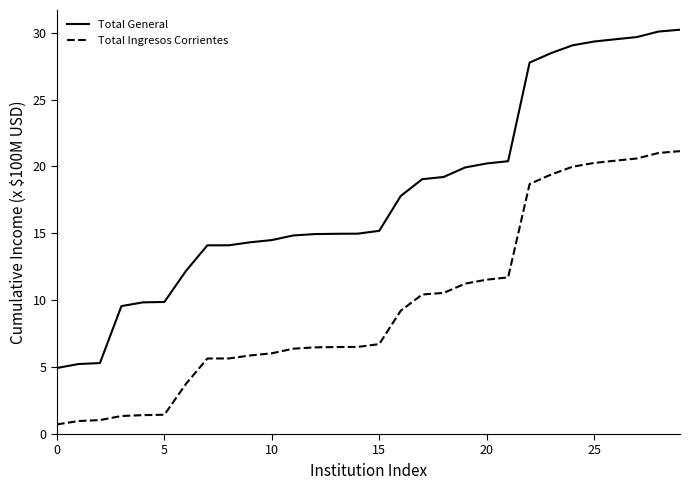

What are all the series names shown in the legend?

Total General, Total Ingresos Corrientes